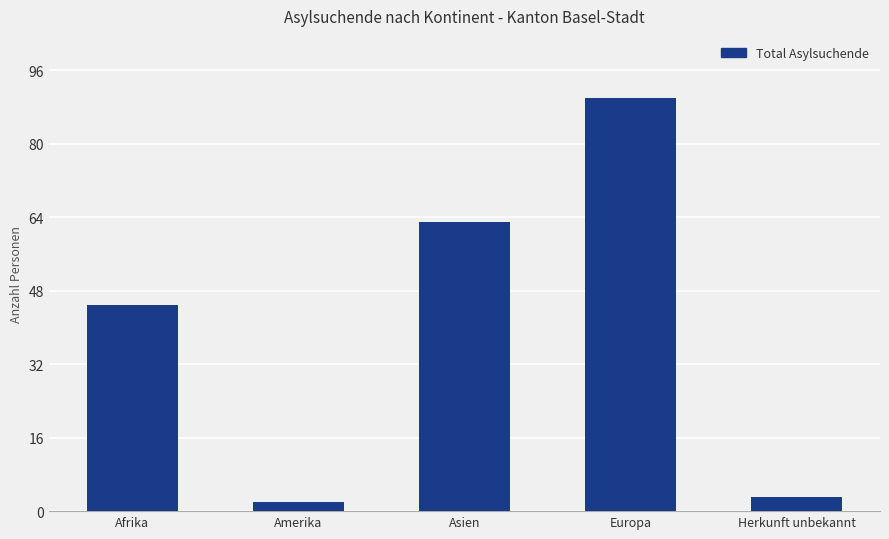

How many bars are there in total?

5